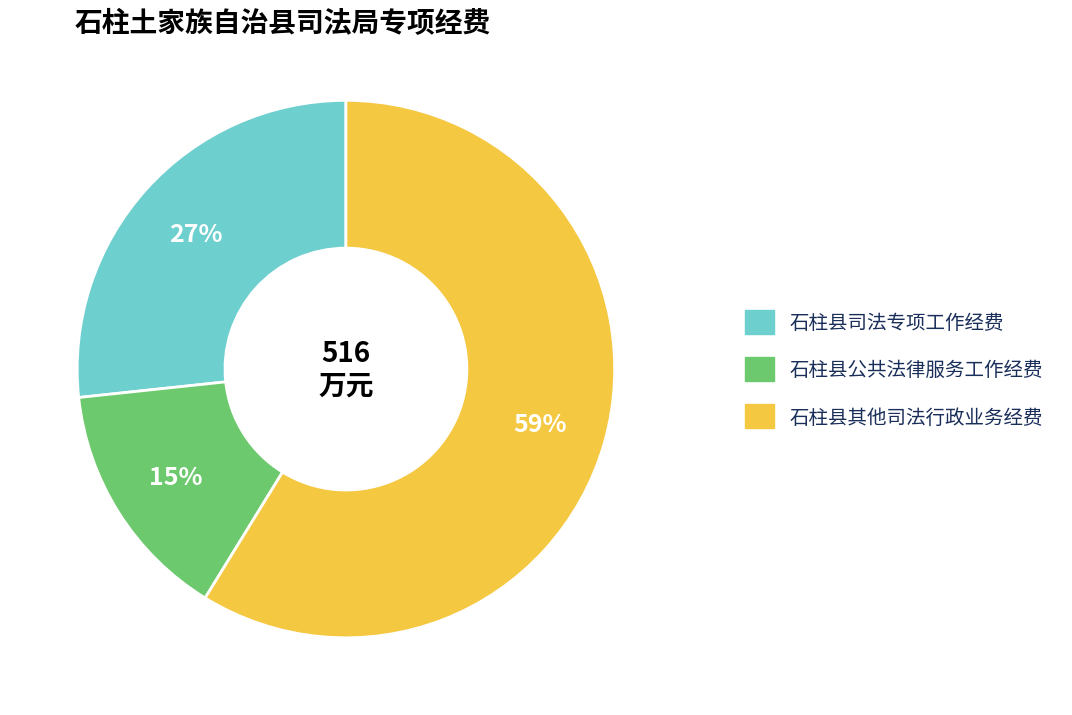

Which category has the smallest portion of the pie?

石柱县公共法律服务工作经费